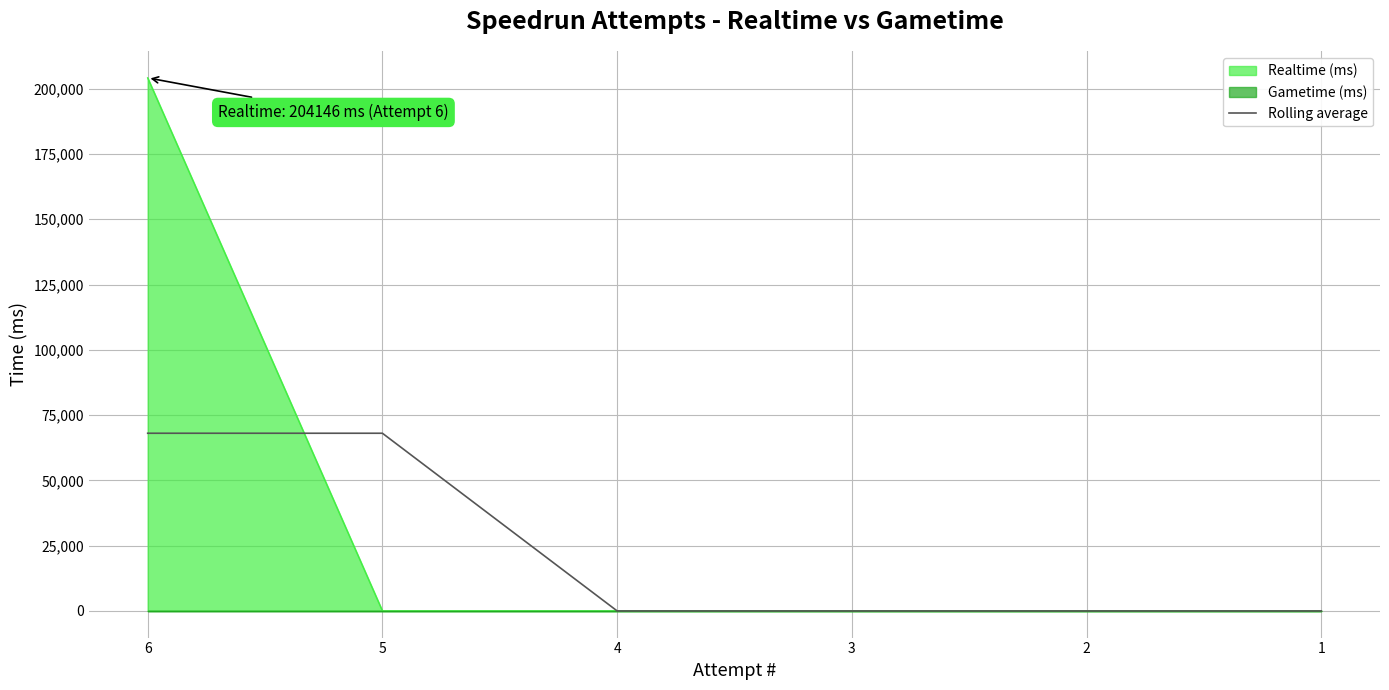

What is the sum of all values?

136097.3